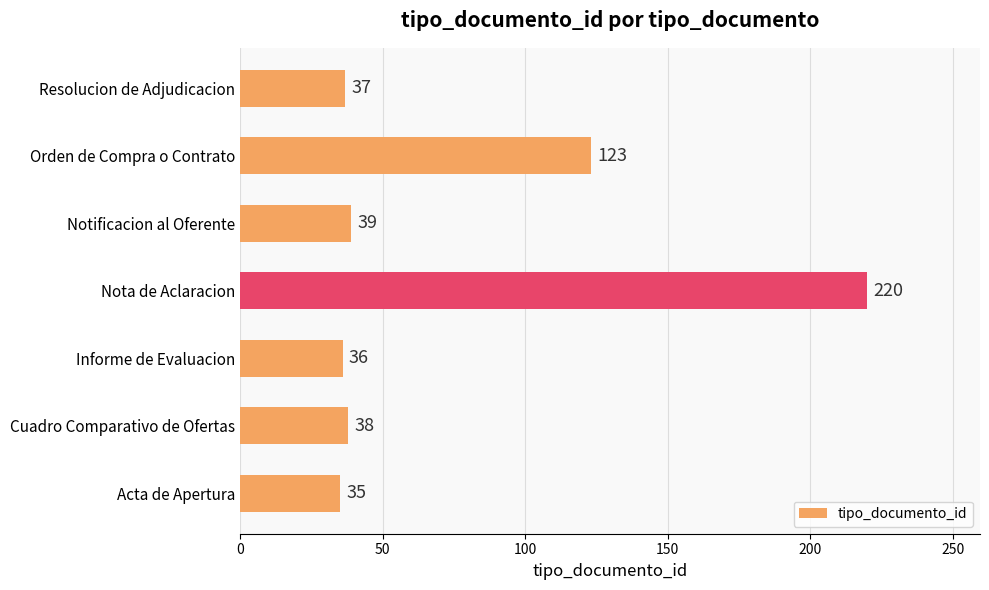

What is the change in value from Acta de Apertura to Cuadro Comparativo de Ofertas?

+3